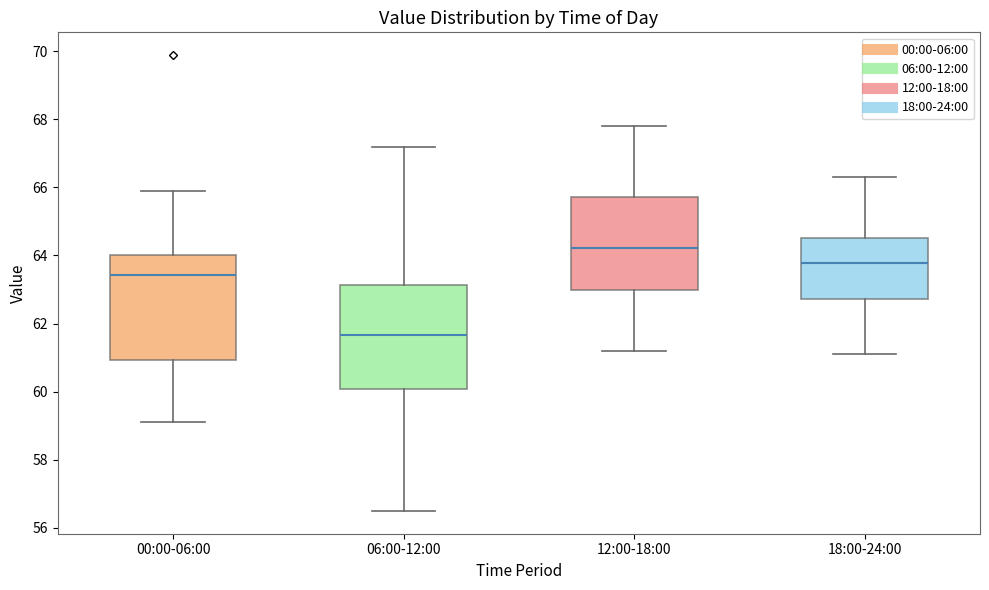

Where does the upper whisker of the box for 00:00-06:00 end on the y-axis? The values are not printed on the chart, so give them approximately, as read against the axis.

65.8